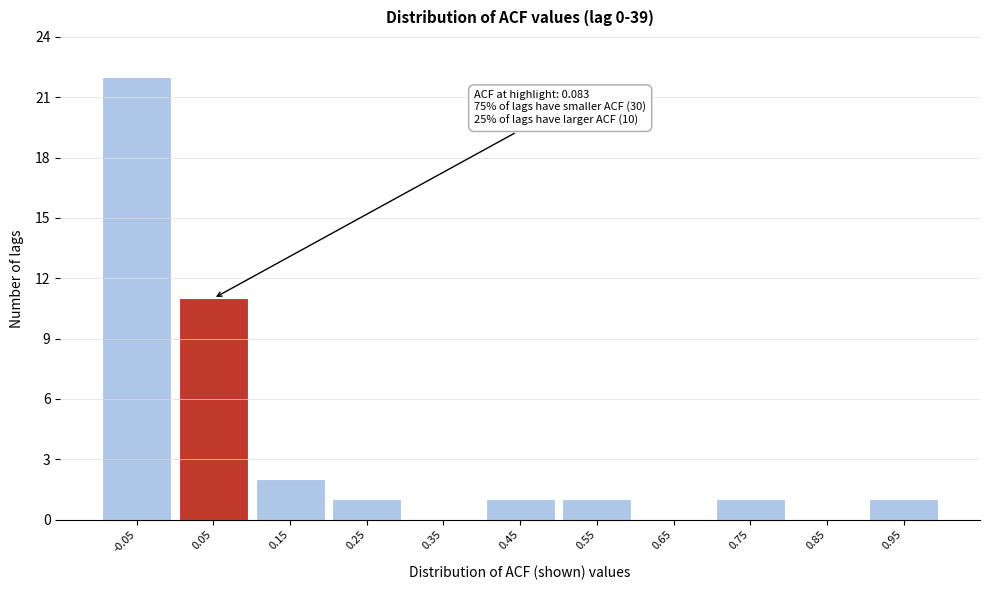

Reading left to right, extract all data points from this chart.

-0.05=22	0.05=11	0.15=2	0.25=1	0.35=0	0.45=1	0.55=1	0.65=0	0.75=1	0.85=0	0.95=1